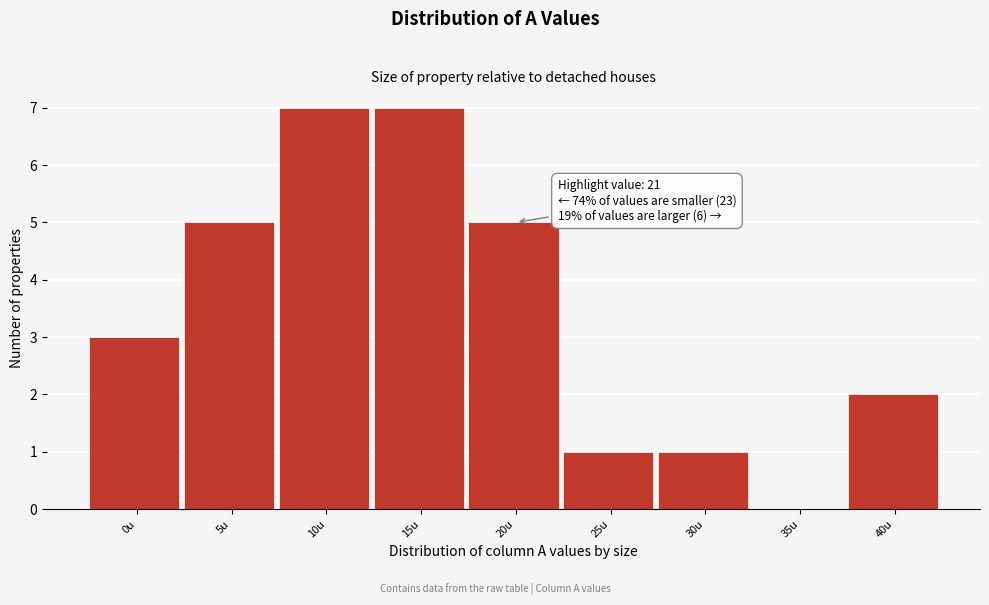

Reading left to right, list all the values displayed in this chart.

0u=3	5u=5	10u=7	15u=7	20u=5	25u=1	30u=1	35u=0	40u=2